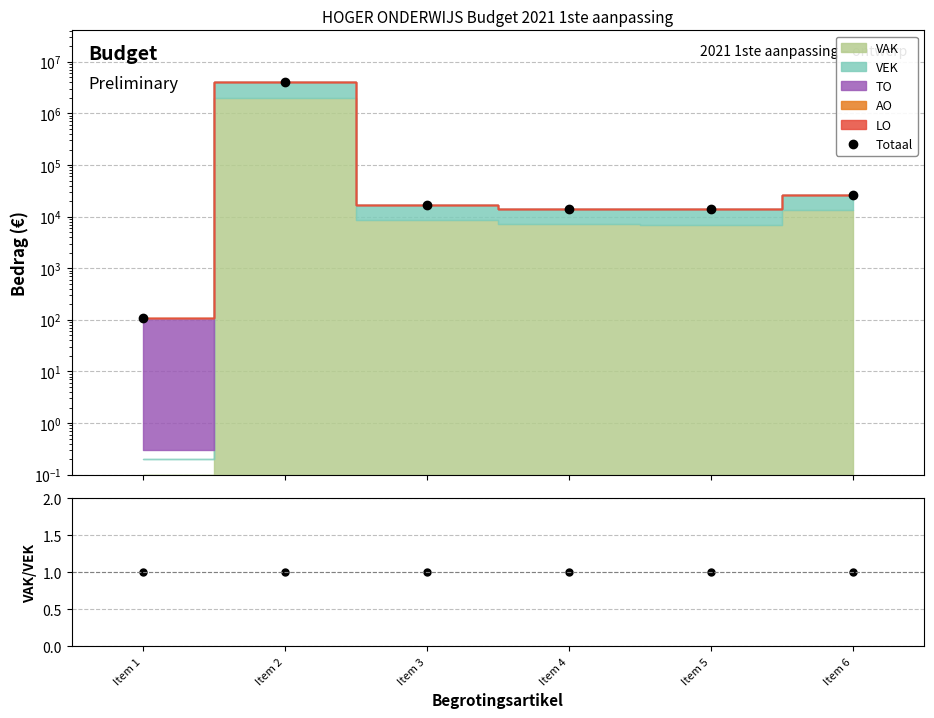

How many points are lower than both their immediate neighbors (excluding endpoints)?

1